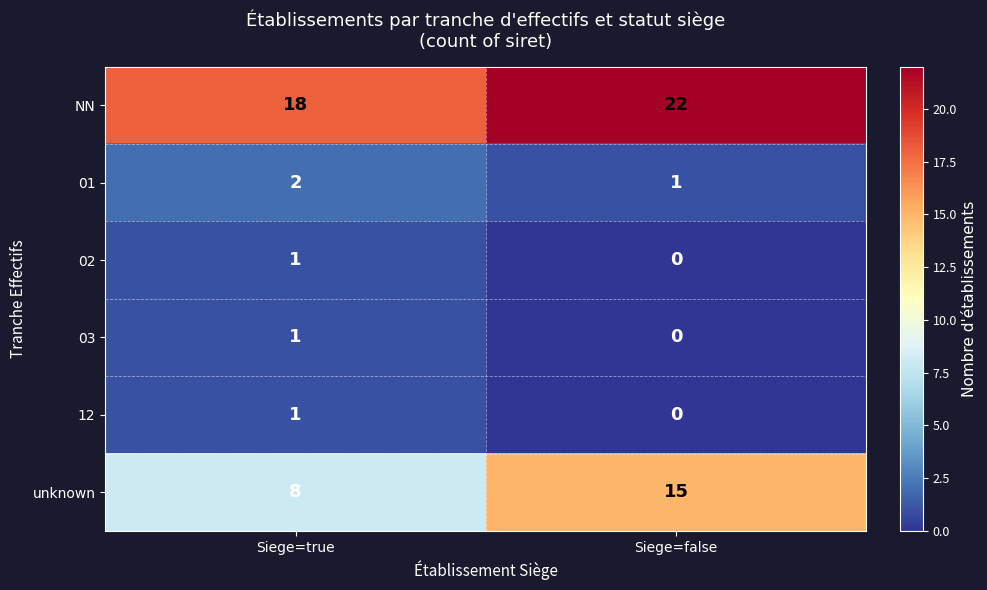

What is the maximum value shown in the chart?

22